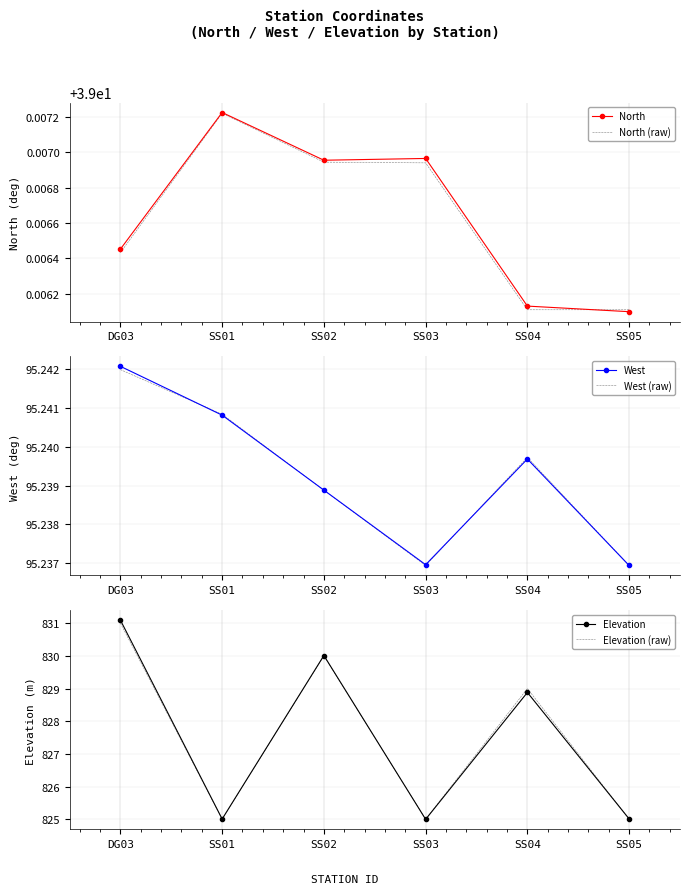

At which label is North (raw) closest to 39?

SS04